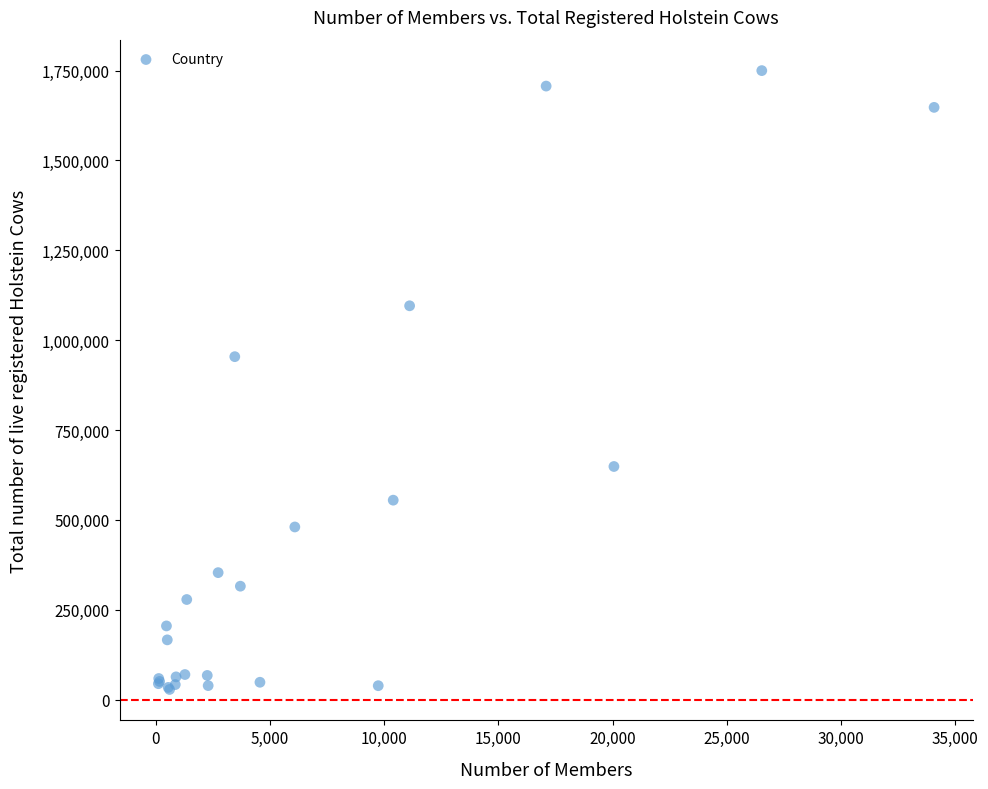

What Y value in the scatter plot is closest to 889000?

954000